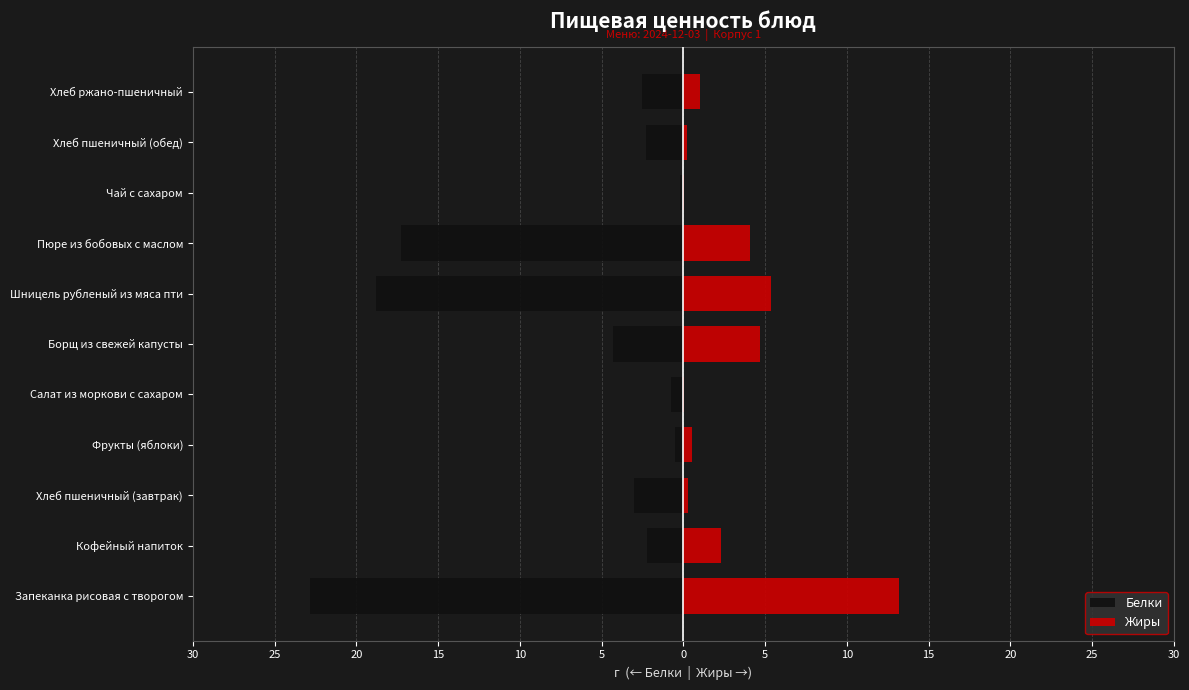

How many data points in Белки are less than -2?

8